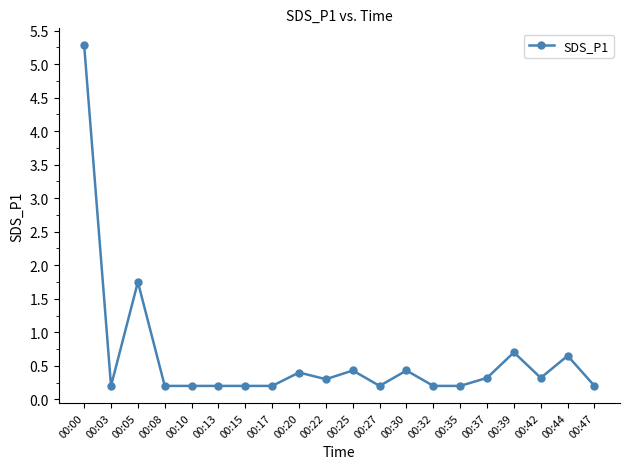

At which category does the data reach its first local peak?

00:05